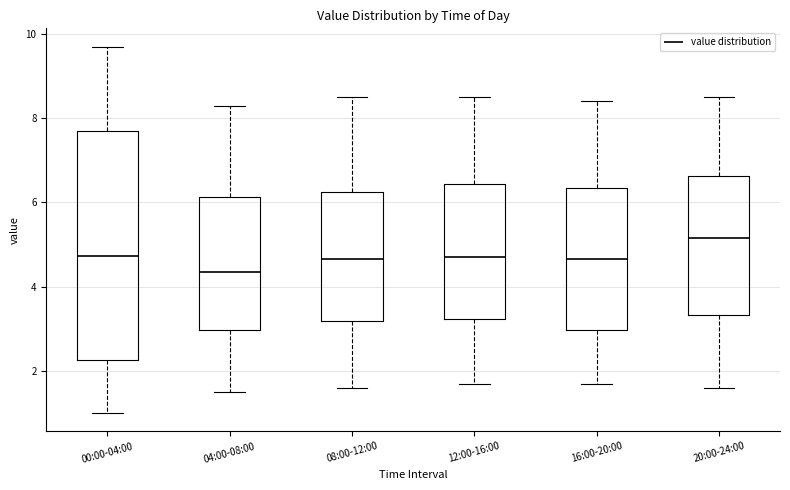

Reading left to right, transcribe this box plot: for each box, give where its median line is, the range the box spans, and where its two whiskers end, as read against the y-axis. The values are not printed on the chart, so give them approximately, as read against the axis.

00:00-04:00: median 4.8, box 2.2 to 7.6, whiskers 1.0 to 9.8
04:00-08:00: median 4.4, box 3.0 to 6.2, whiskers 1.6 to 8.4
08:00-12:00: median 4.6, box 3.2 to 6.2, whiskers 1.6 to 8.6
12:00-16:00: median 4.8, box 3.2 to 6.4, whiskers 1.8 to 8.6
16:00-20:00: median 4.6, box 3.0 to 6.4, whiskers 1.8 to 8.4
20:00-24:00: median 5.2, box 3.4 to 6.6, whiskers 1.6 to 8.6